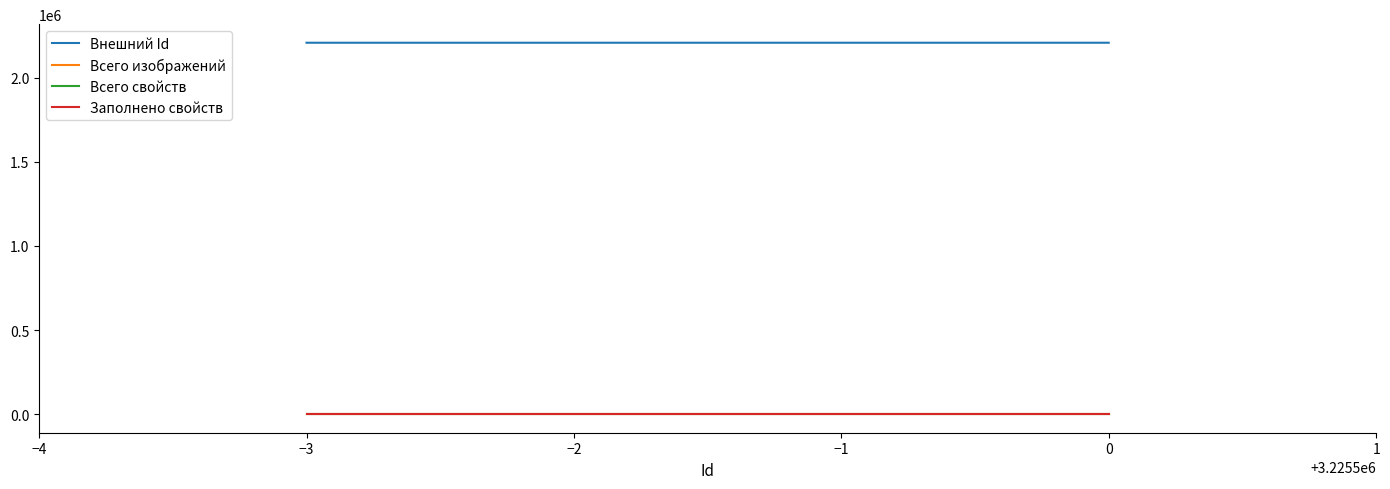

True or false: Заполнено свойств has a value of 0 at −3.

True